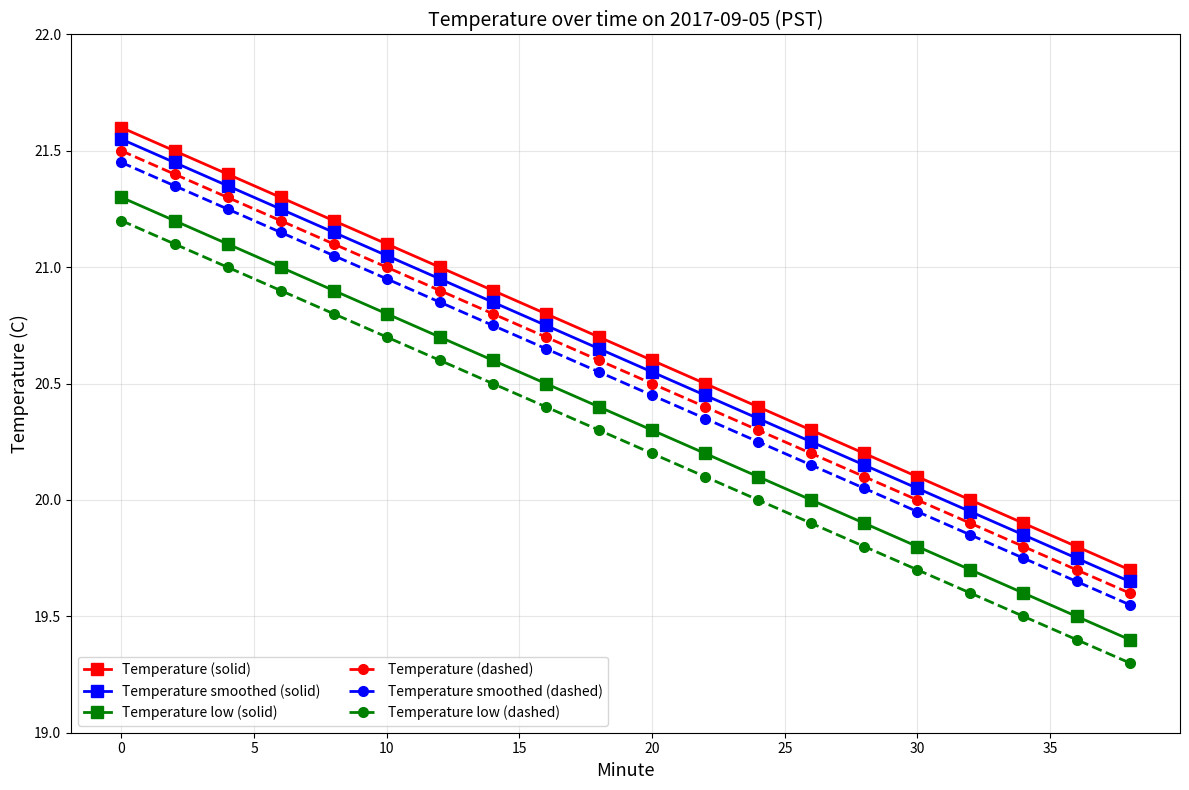

What are all the series names shown in the legend?

Temperature (solid), Temperature smoothed (solid), Temperature low (solid), Temperature (dashed), Temperature smoothed (dashed), Temperature low (dashed)